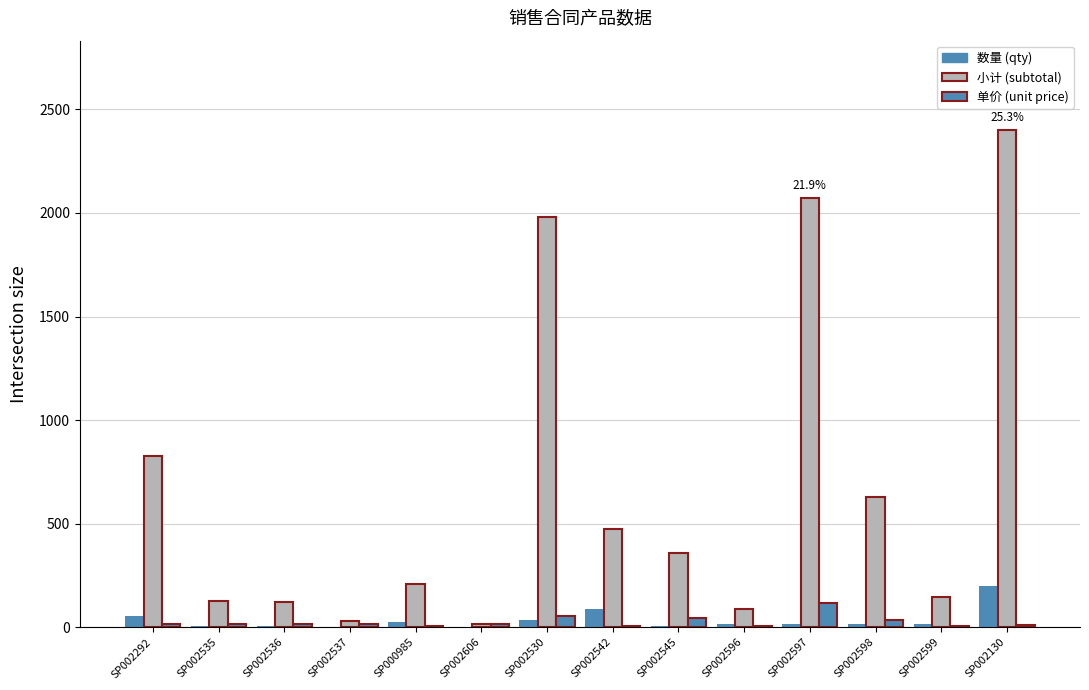

What is the difference between the maximum and minimum values in the 单价 (unit price) series?

110.0